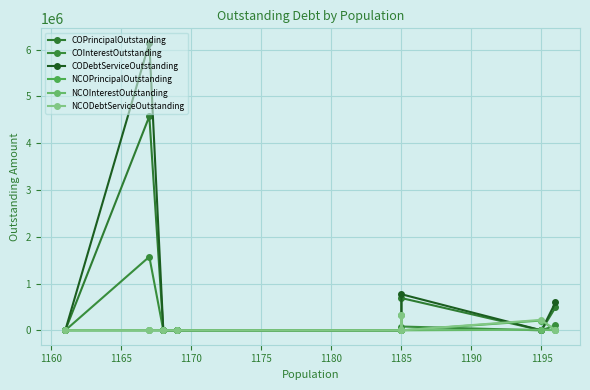

Is the value of NCODebtServiceOutstanding at 1170 greater than the value of CODebtServiceOutstanding at 1155?

No